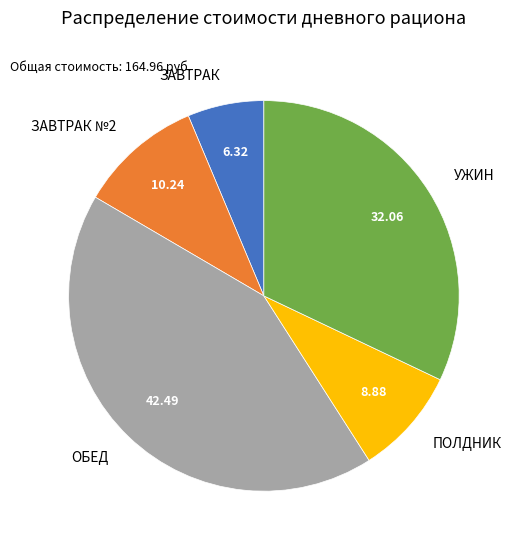

Is ОБЕД the majority of the pie?

No